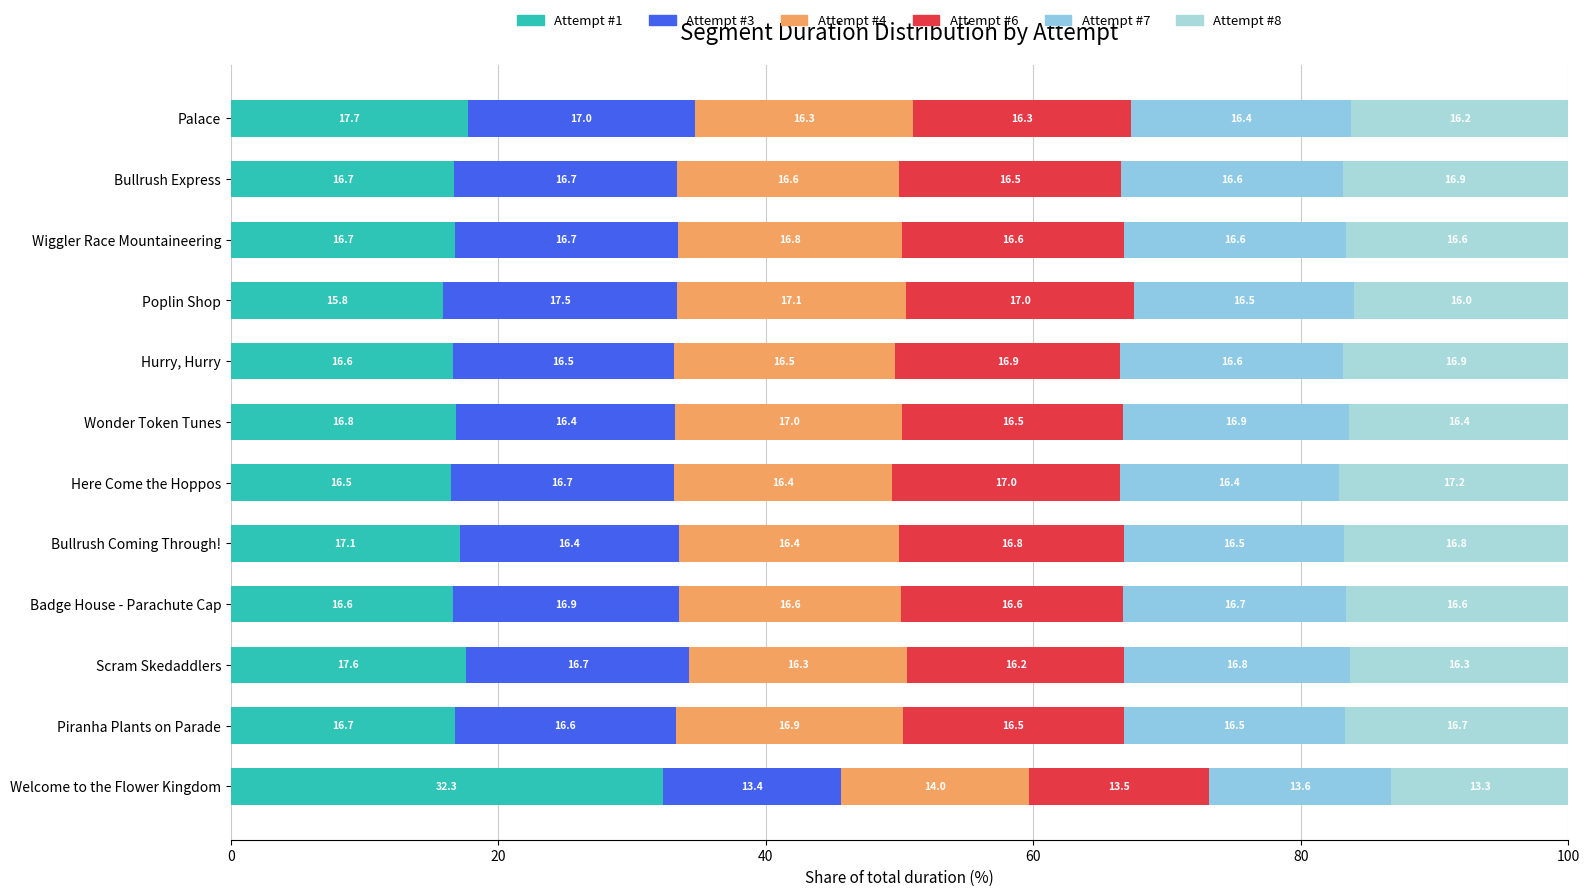

How many distinct data groups are displayed?

6